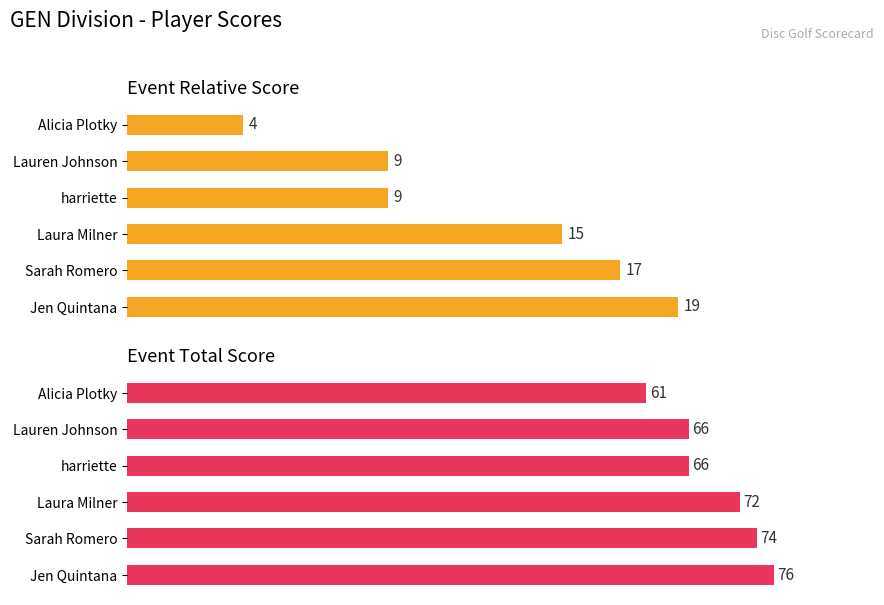

What is the total value across all series at Alicia Plotky?

65